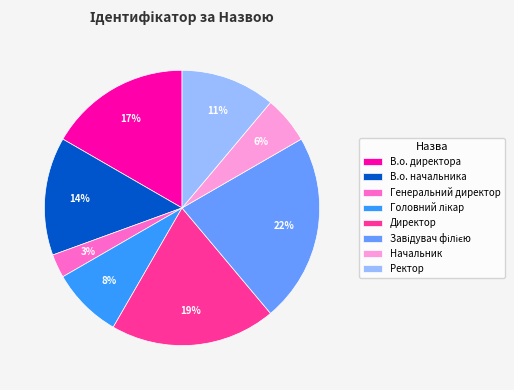

What percentage is the Ректор slice, to the nearest percent?

11%